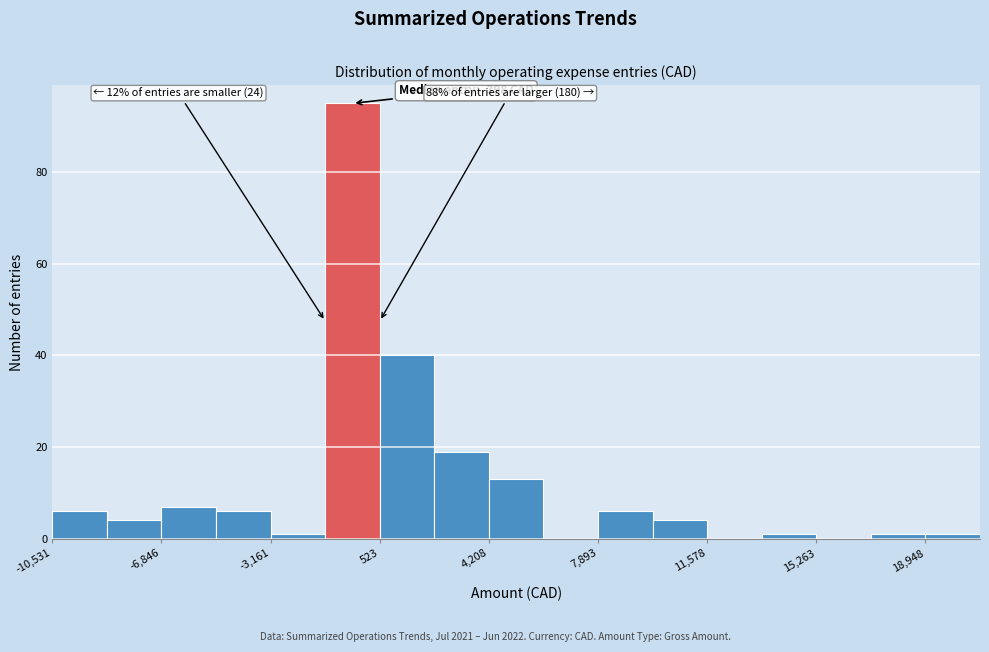

Around what value on the x-axis is the tallest bar? Give the approximate position of its centre, as read against the axis.

-500